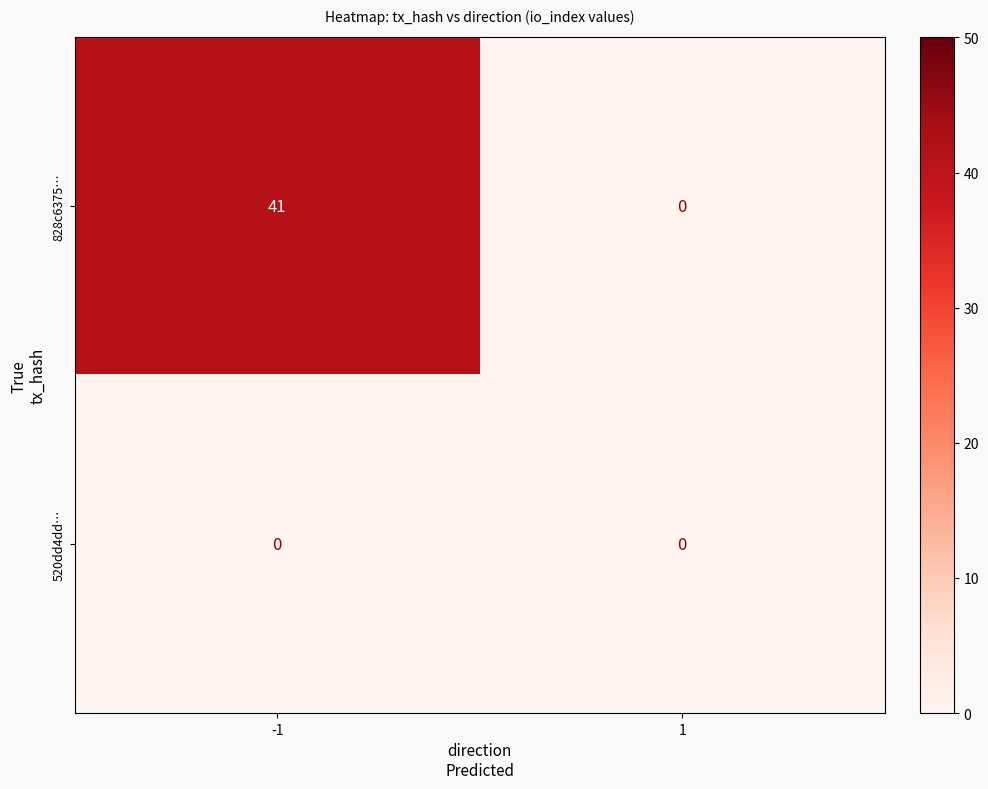

How many data points in 828c6375… are less than 41?

1